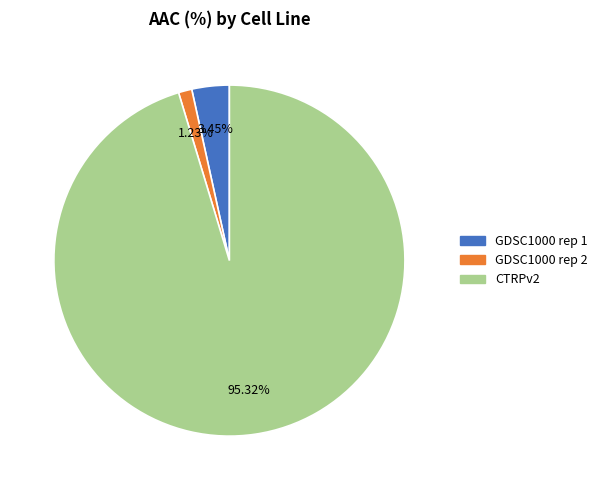

Does CTRPv2 account for over 50% of the chart?

Yes